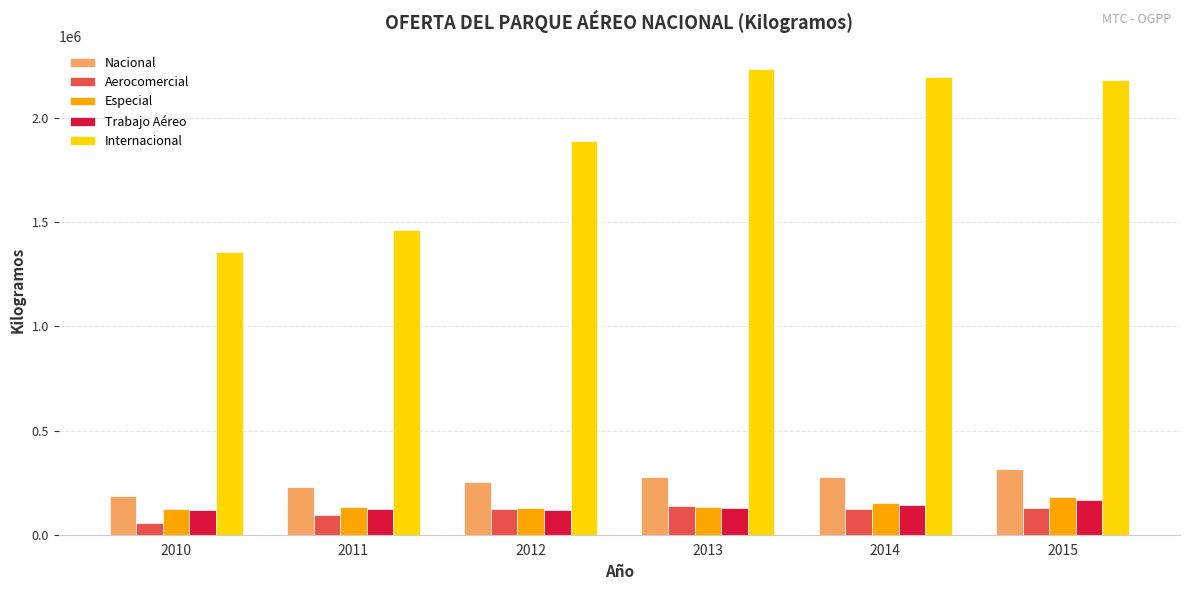

Which series has the largest total across all categories?

Internacional